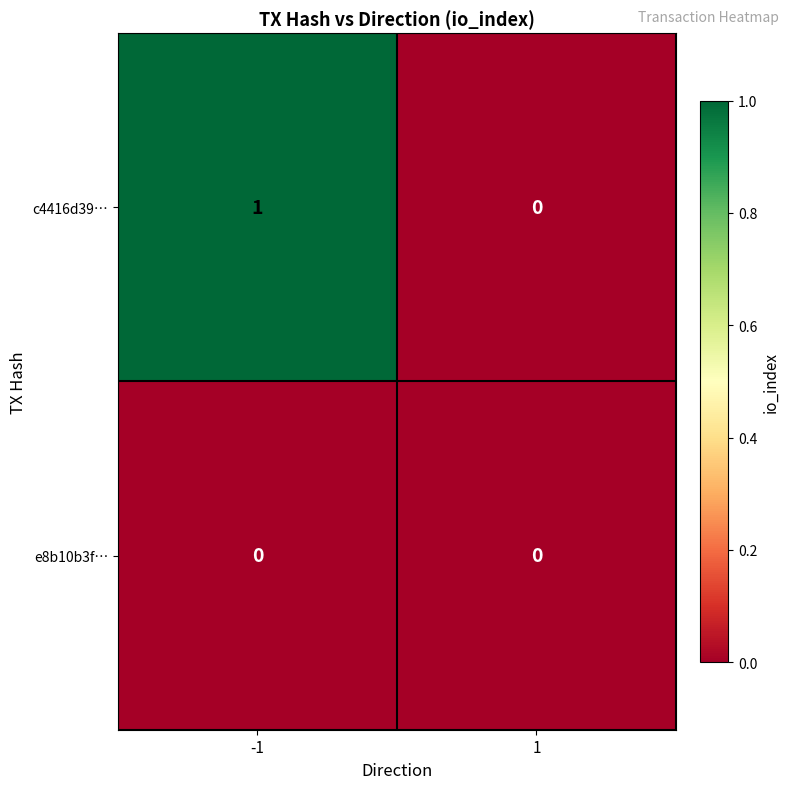

How many data points does each series have?

2